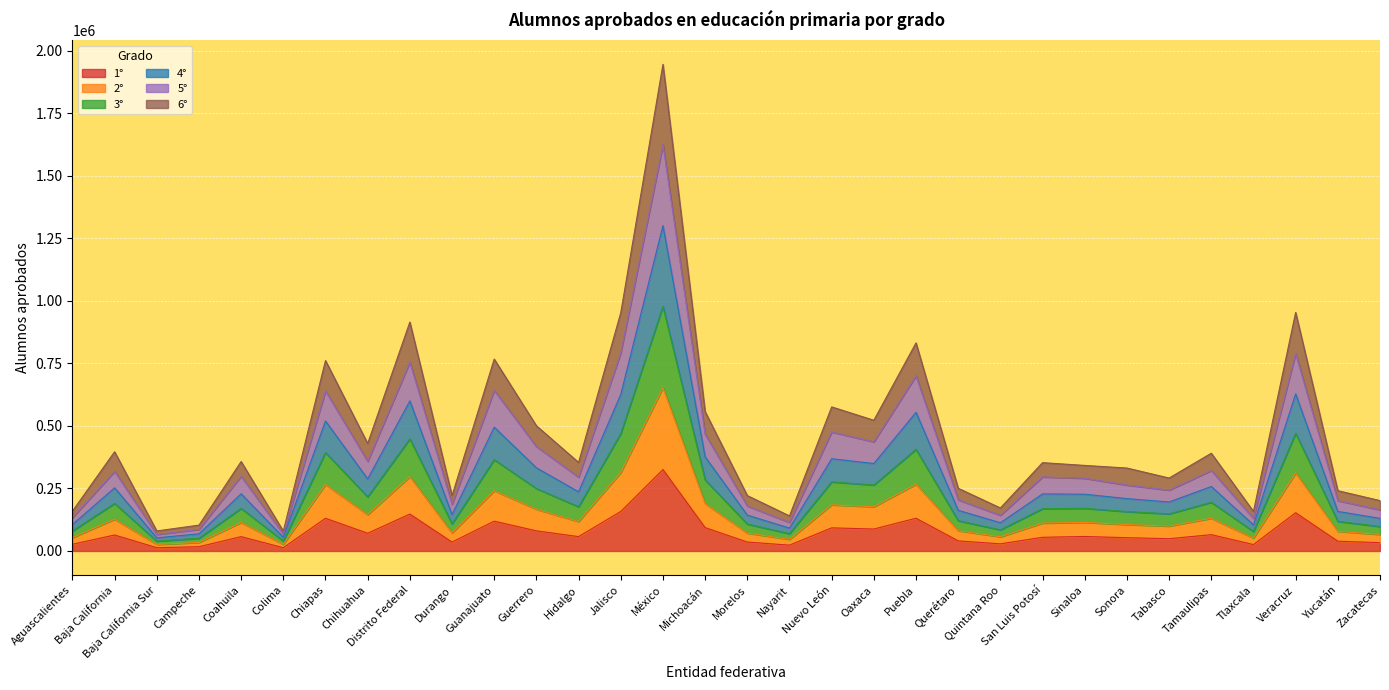

Count the number of categories in the chart.

32